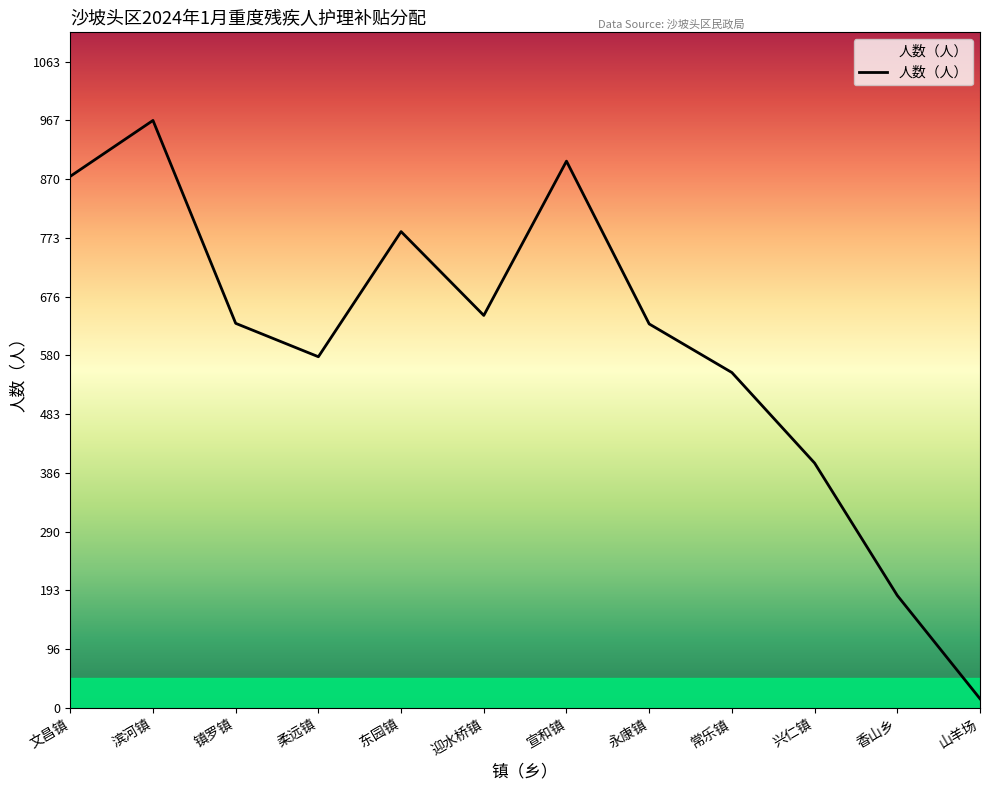

What is the ratio of the value at 迎水桥镇 to the value at 香山乡?

3.5